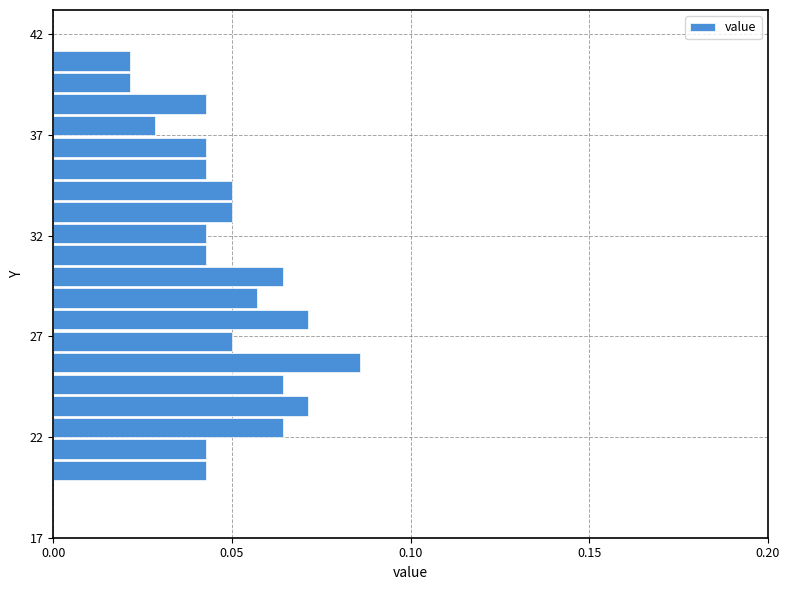

Around what value on the y-axis is the longest bar? Give the approximate position of its centre, as read against the axis.

25.5